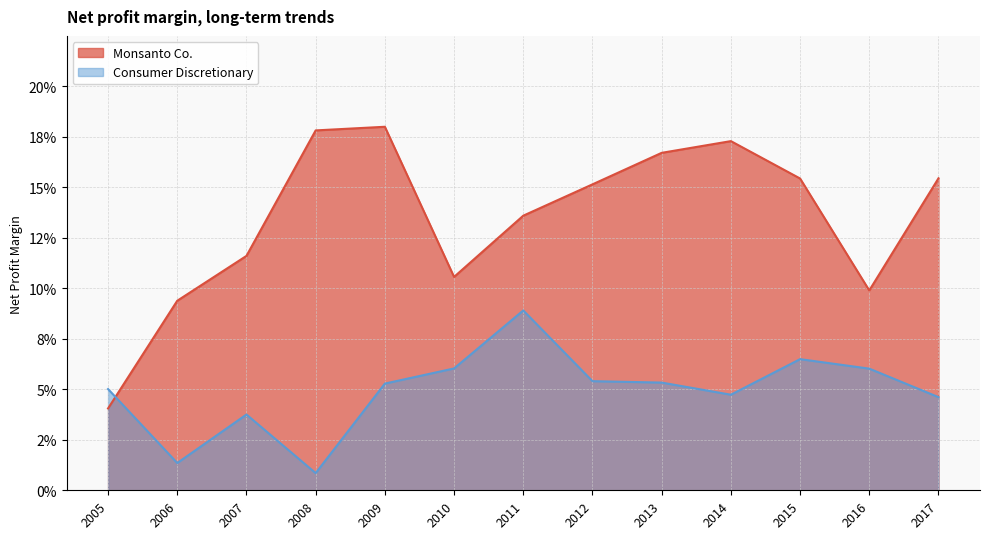

What is the total value across all series at 2005?

0.1